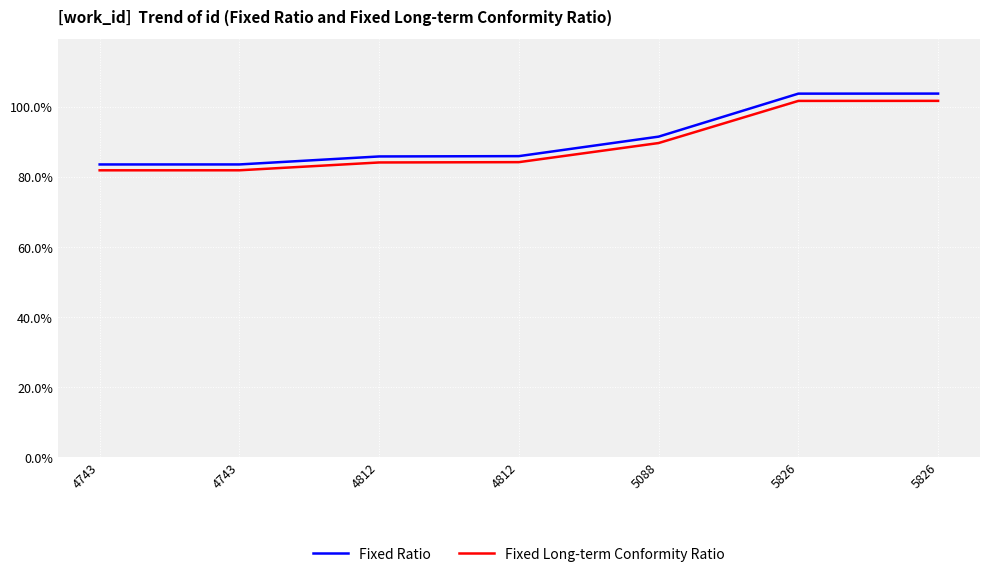

What is the maximum value shown in the chart?

1.0